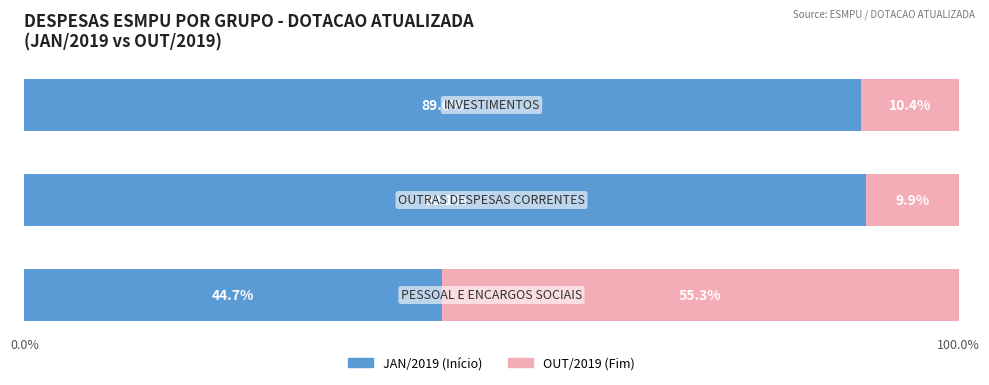

Reading left to right, what are all the values shown in this chart?

JAN/2019: 44.7	90.1	89.6
OUT/2019: 55.3	9.9	10.4